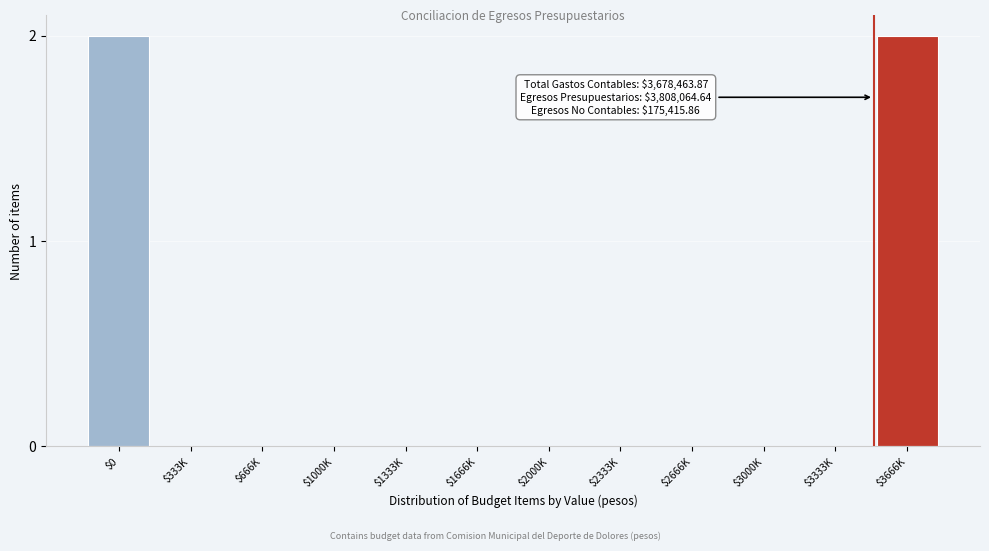

What is the sum of all values?

4